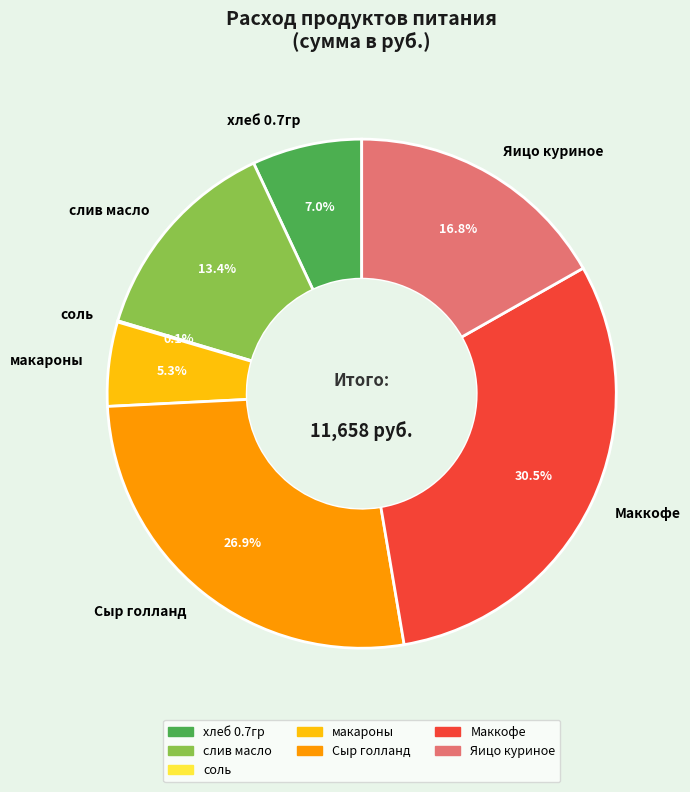

Approximately how many times larger is the value at хлеб 0.7гр compared to Яицо куриное?

0.4